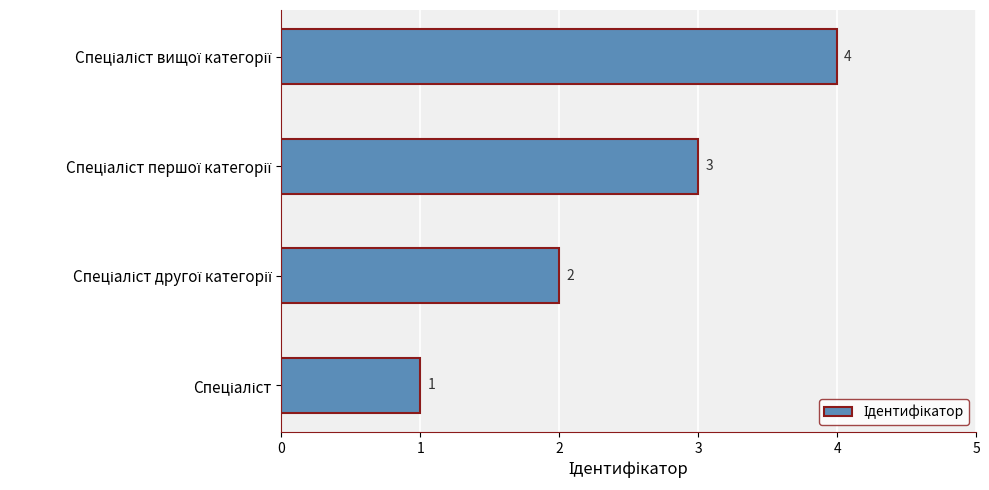

How many data points are less than 3?

2